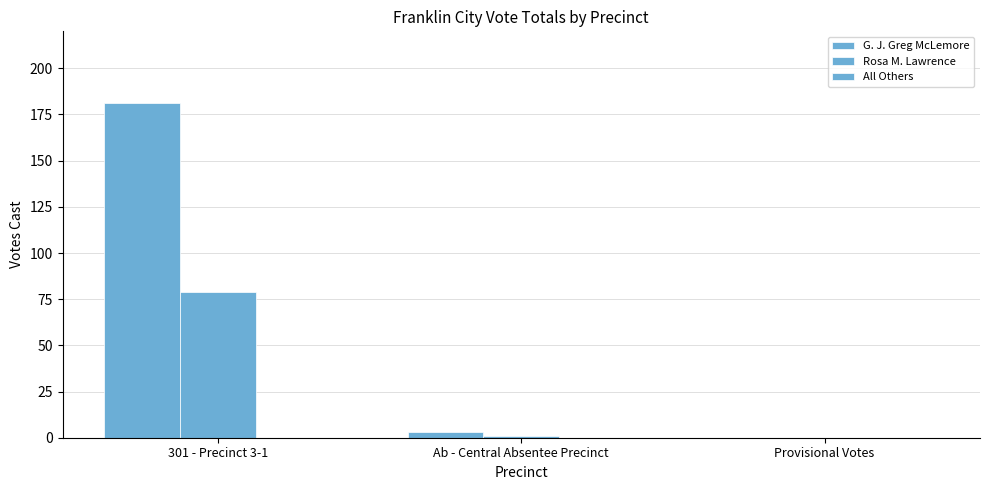

How many groups of bars are there?

3